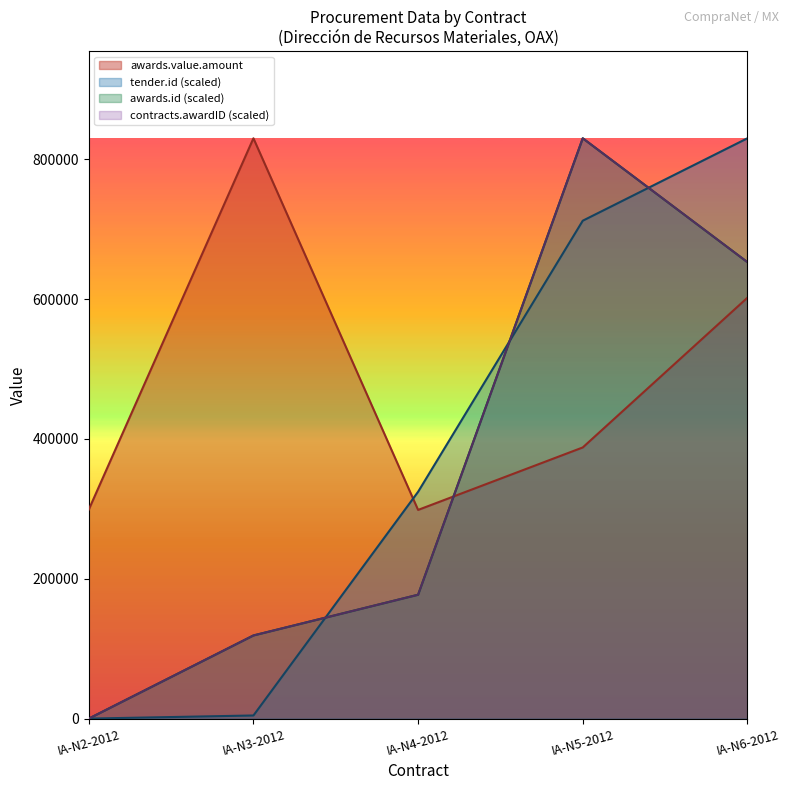

The value of tender.id at IA-N4-2012 is 324418.7. True or false?

True